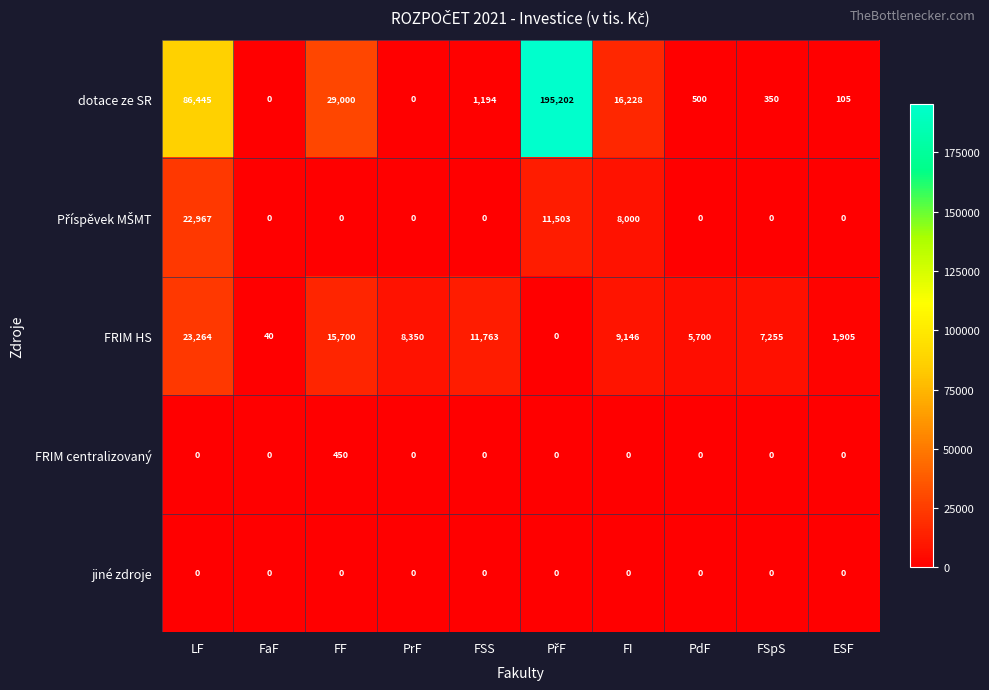

The FRIM centralizovaný series shows 278 at PrF. True or false?

False